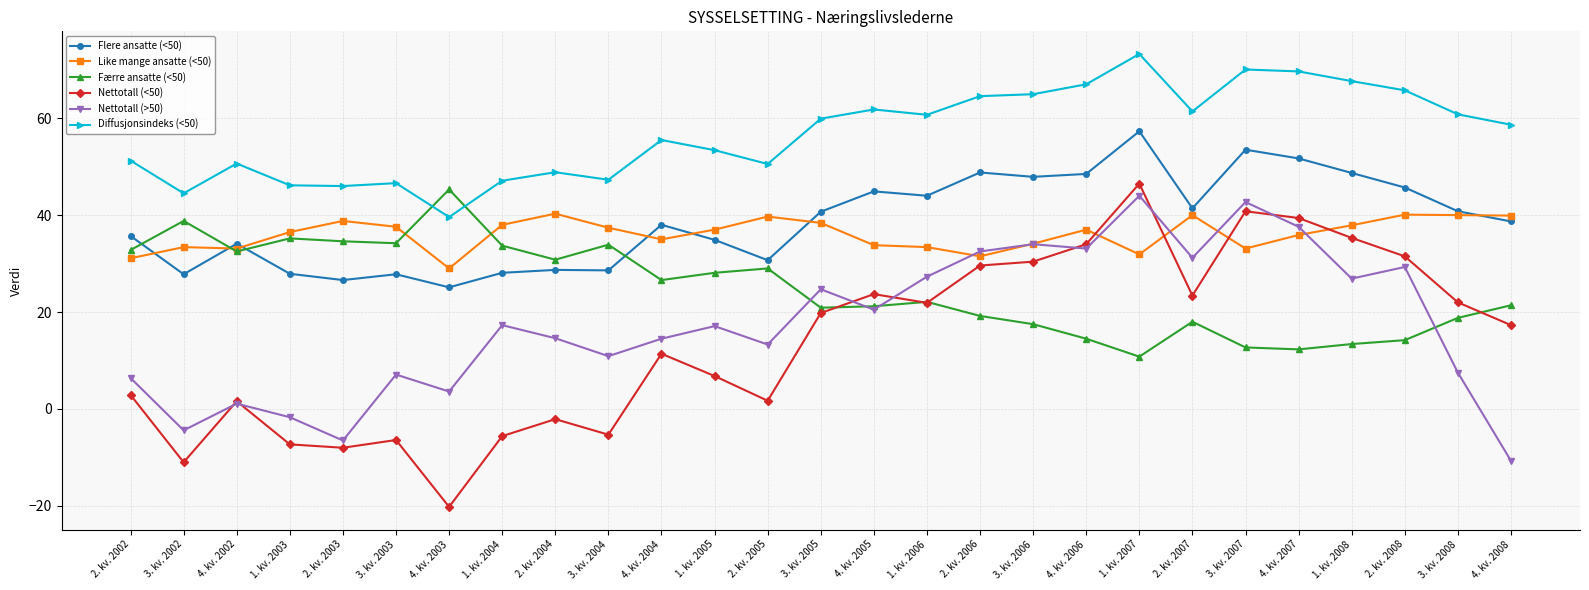

What position from the left is 4. kv. 2002?

3